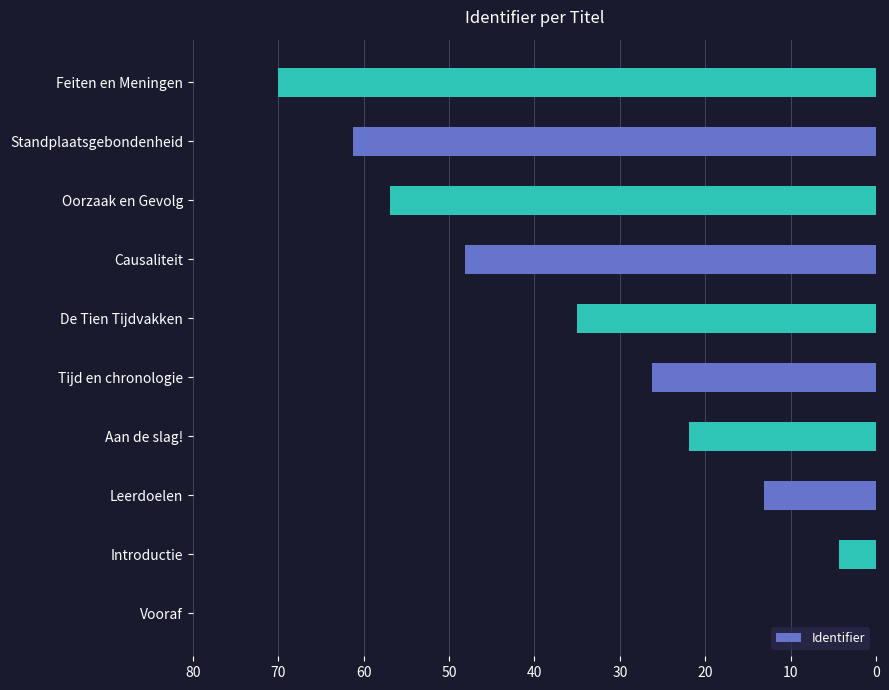

How many categories are shown in the chart?

10